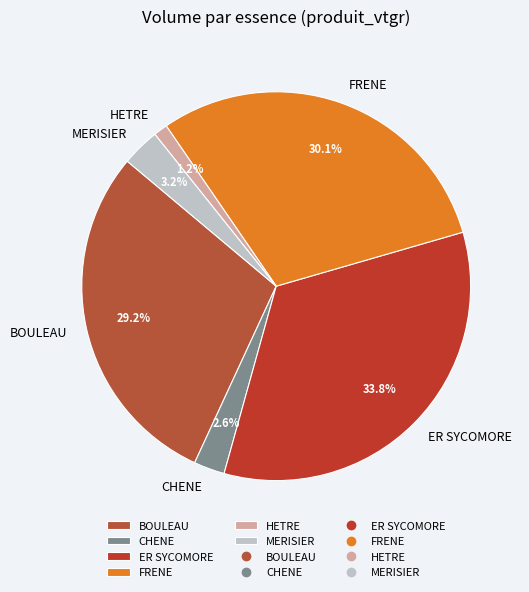

How many segments does this pie chart have?

6